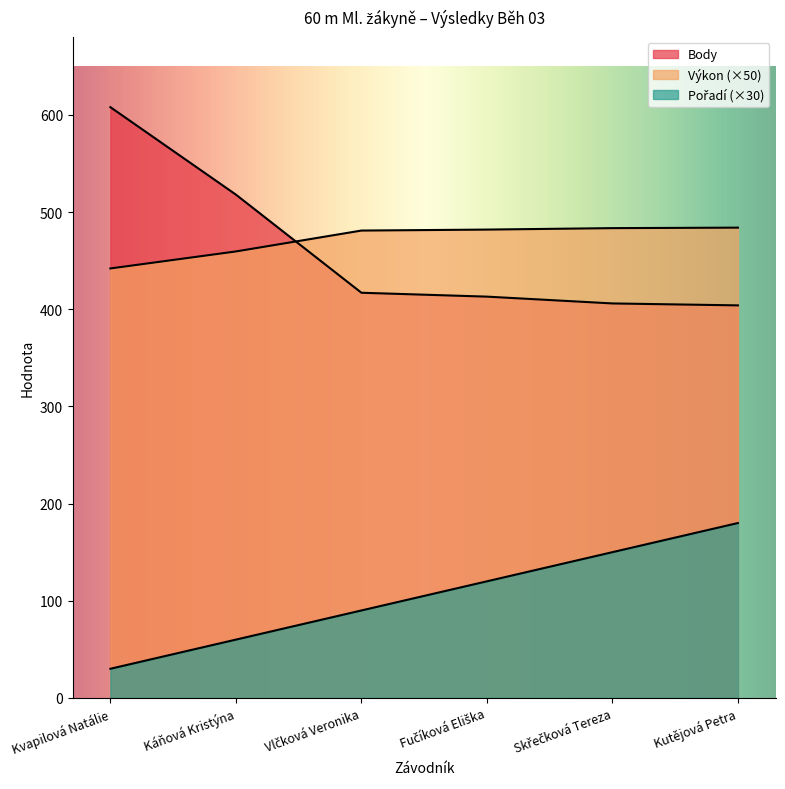

True or false: Body has more than 2 interior local peaks.

False